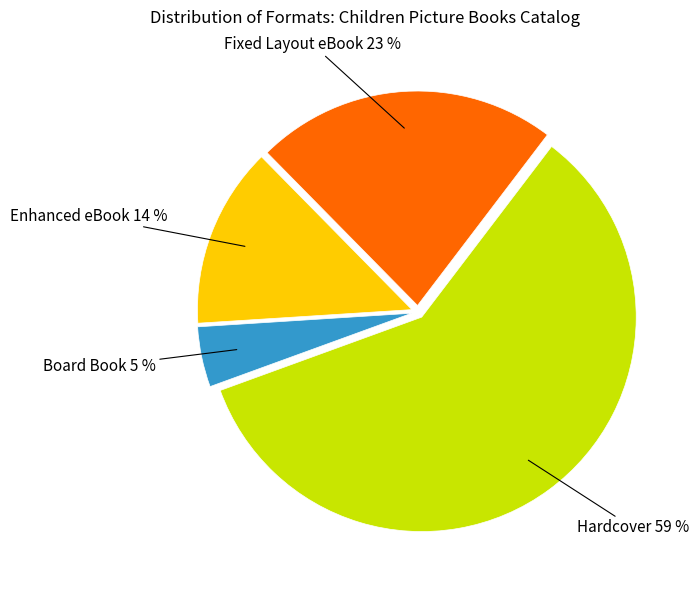

Is there a majority slice in this chart?

Yes